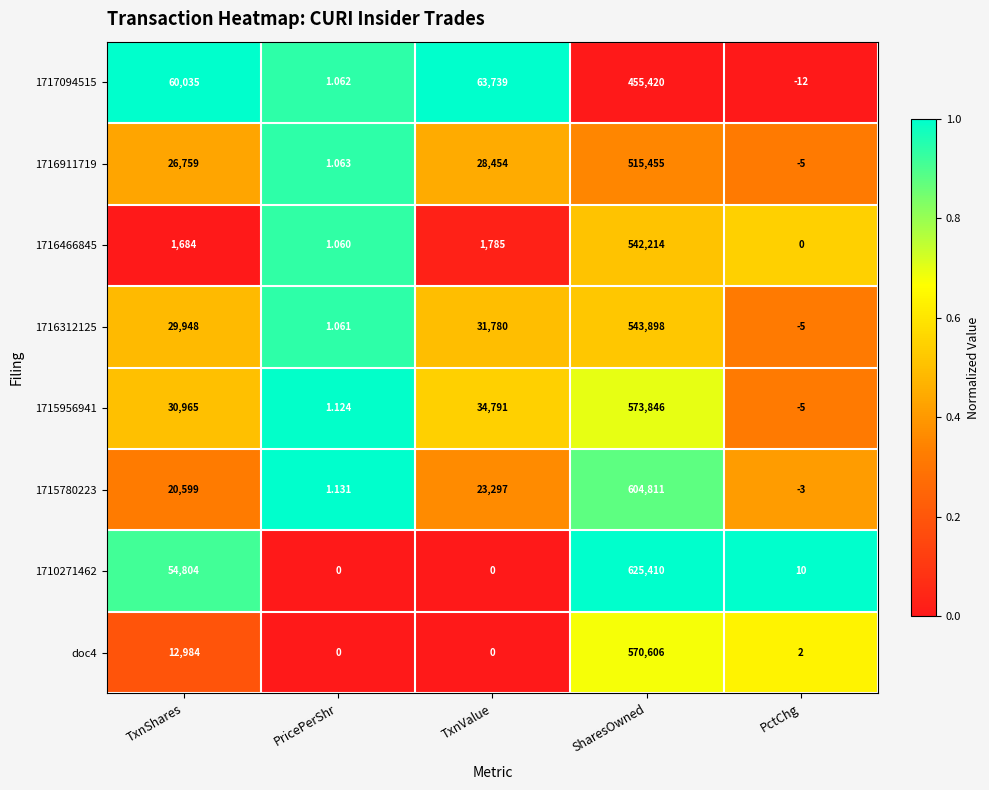

Where is 1710271462 nearest to the value 312705?

TxnShares